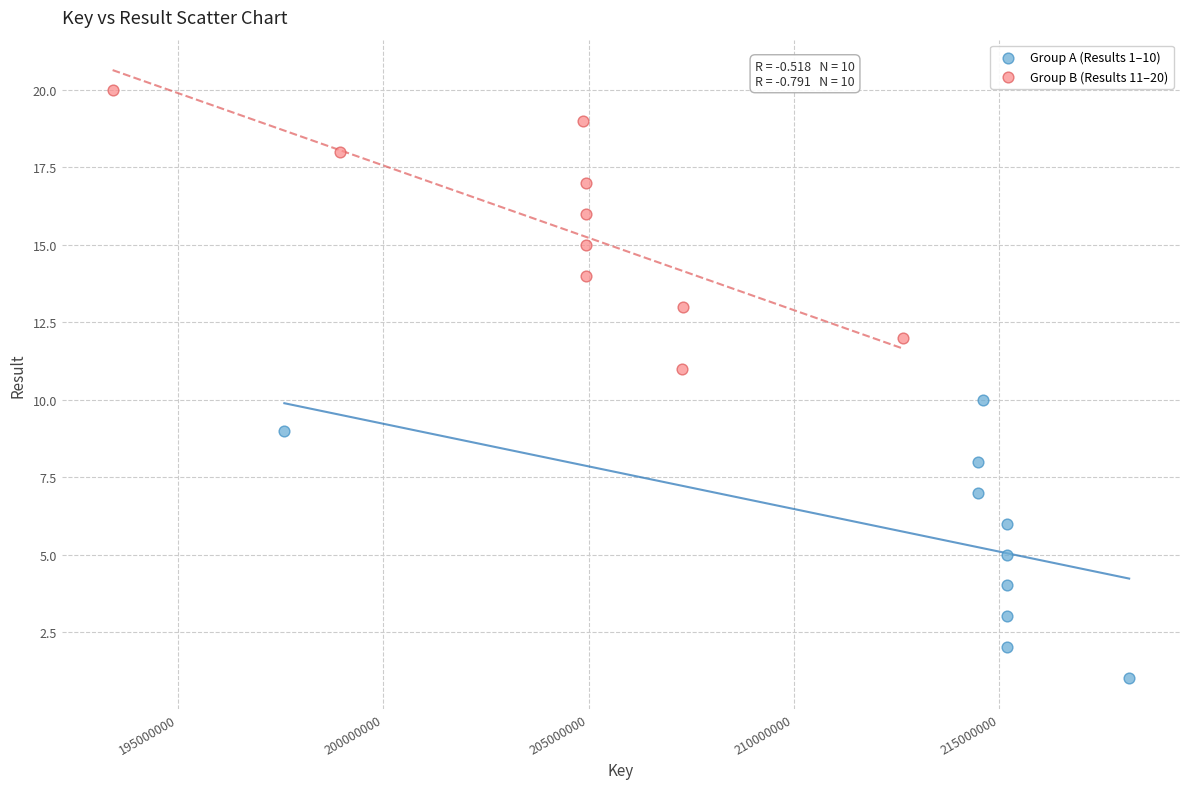

Which series reaches the maximum Y coordinate?

Group B (Results 11–20)